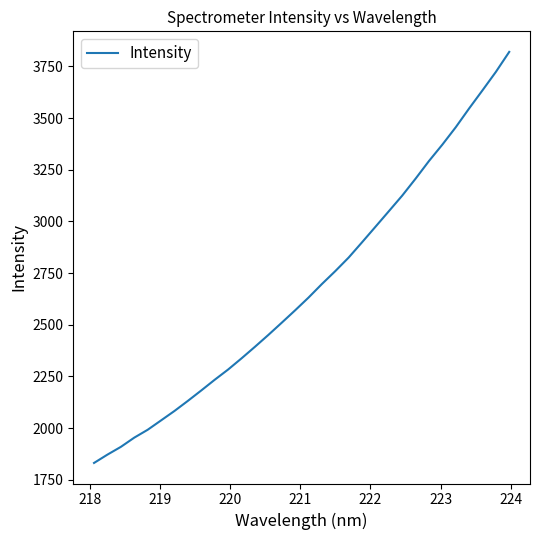

What is the maximum value shown in the chart?

3820.2